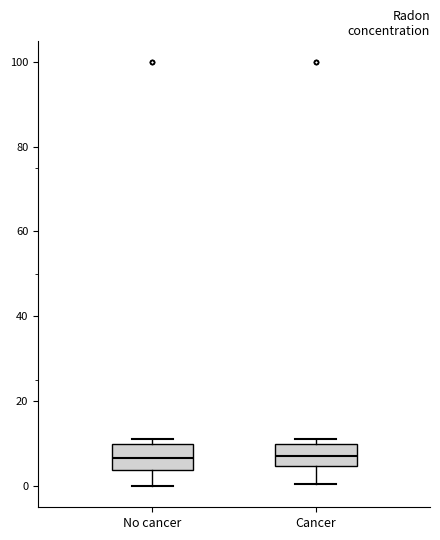

Where does the lower whisker of the box for No cancer end on the y-axis? The values are not printed on the chart, so give them approximately, as read against the axis.

0